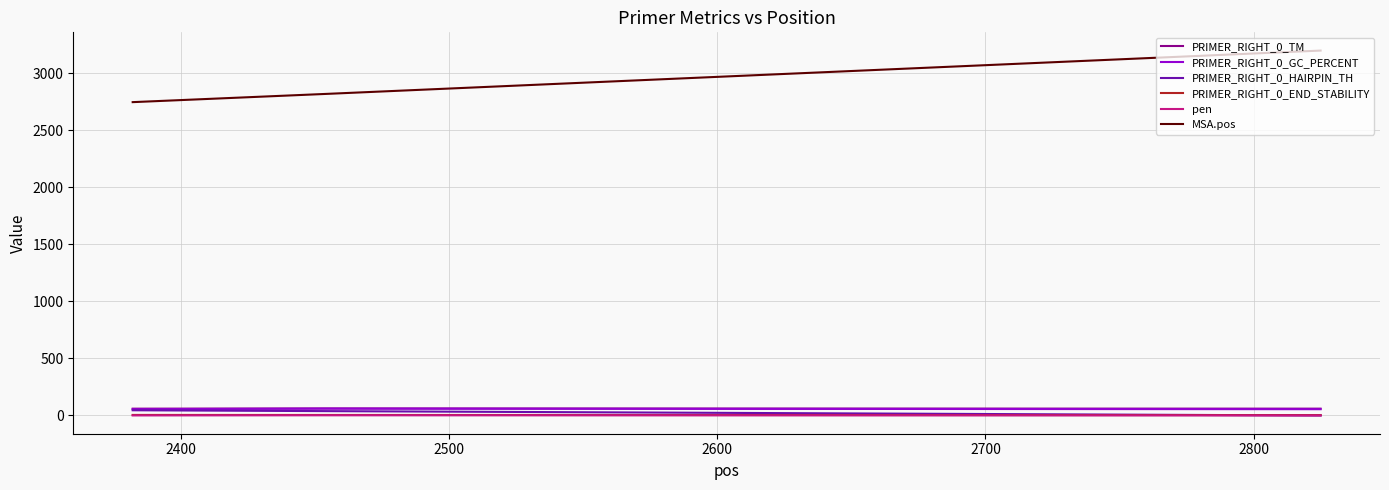

Which series has the widest spread of values?

MSA.pos